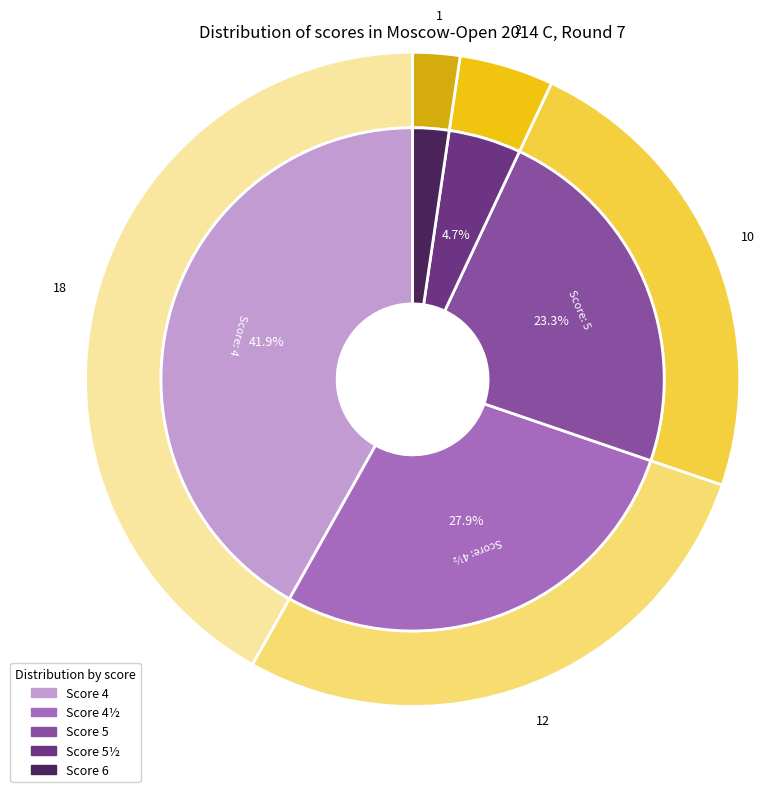

To the nearest percent, what portion does 5 represent?

23%